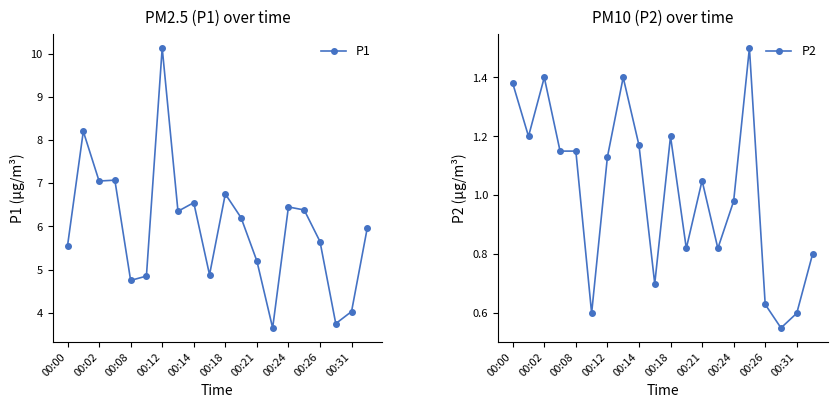

What is the difference between the maximum and minimum values in the P2 series?

0.9